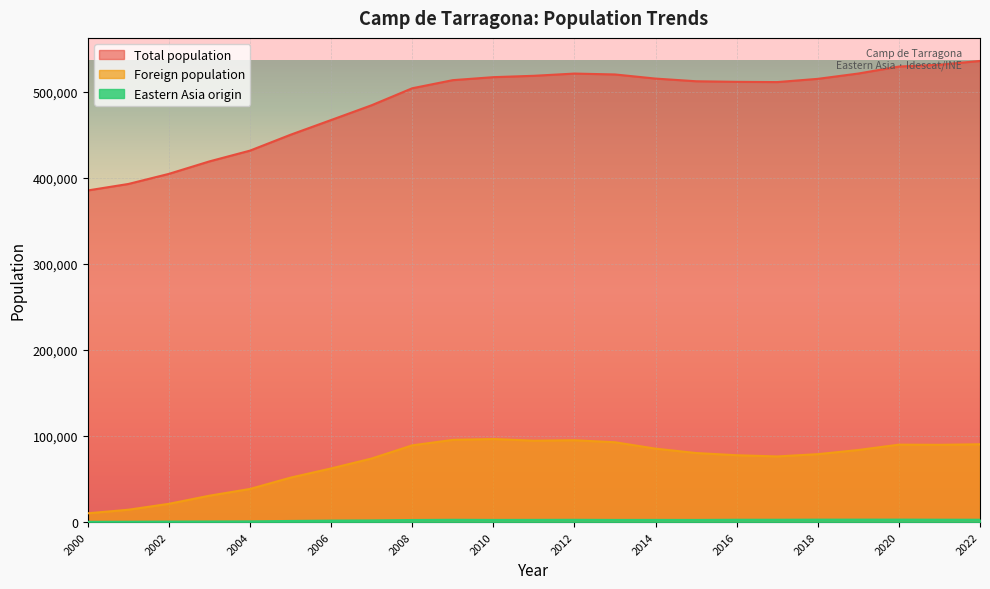

Where is Foreign population nearest to the value 53350?

2005